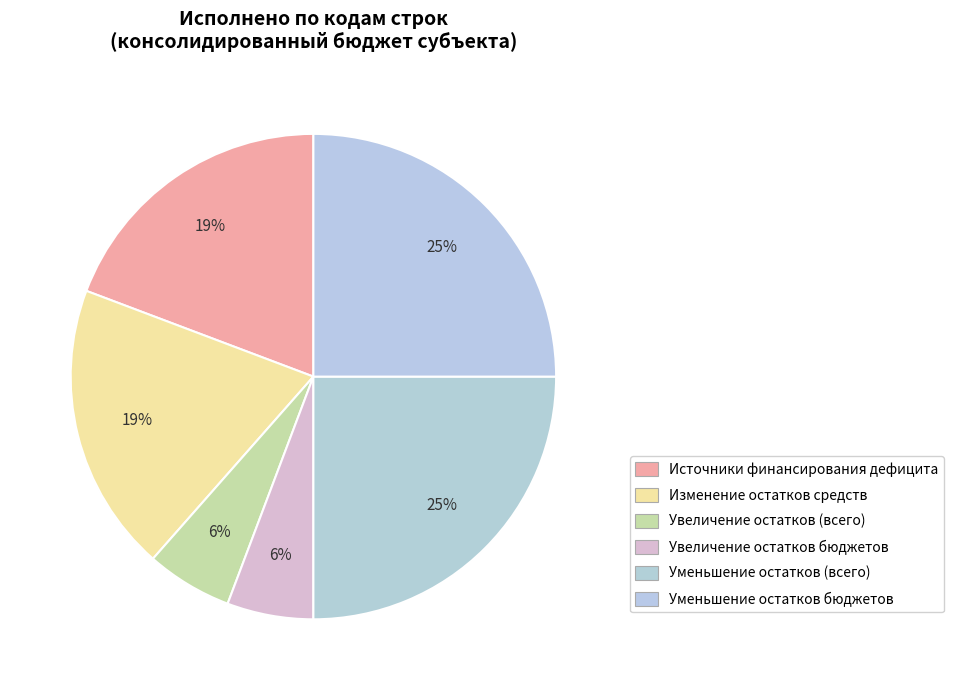

How many slices are in this pie chart?

6